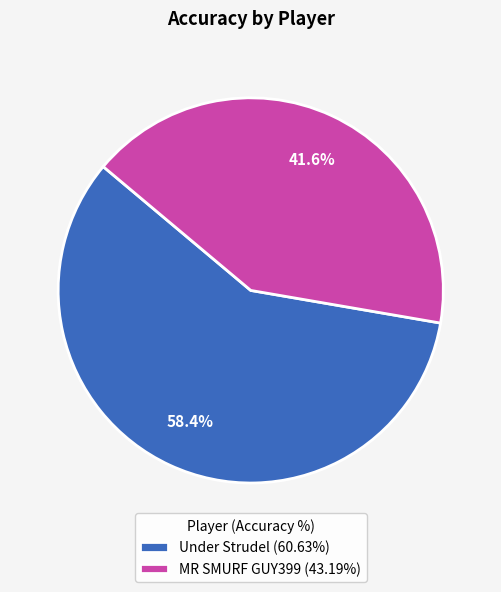

Is there any slice that represents more than half of the pie?

Yes